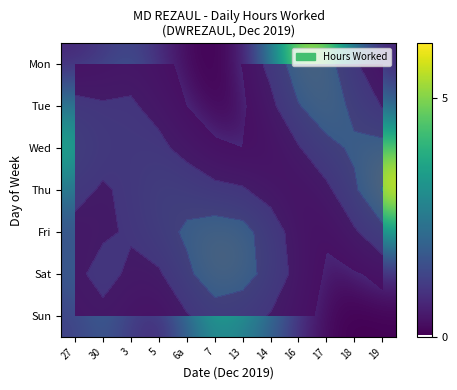

How many series are shown in this chart?

7